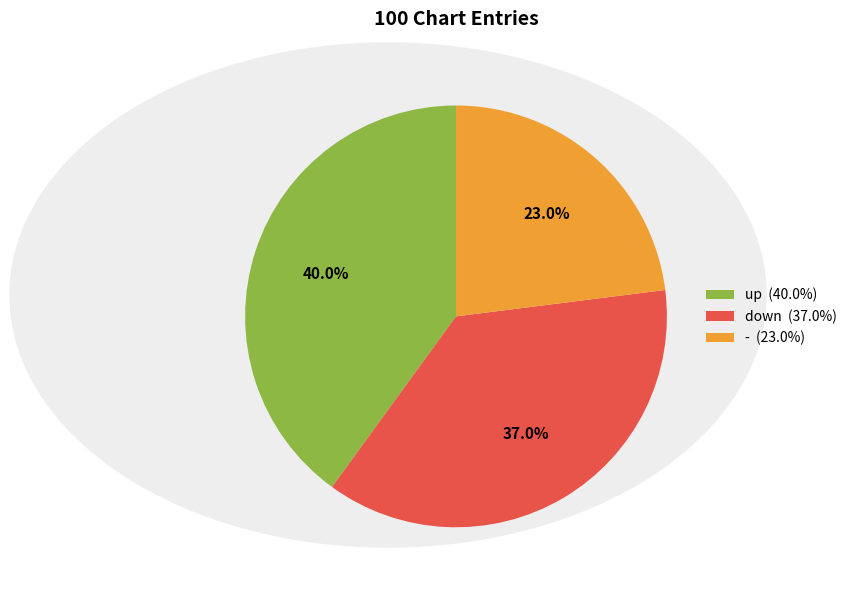

Which slice is the largest?

up